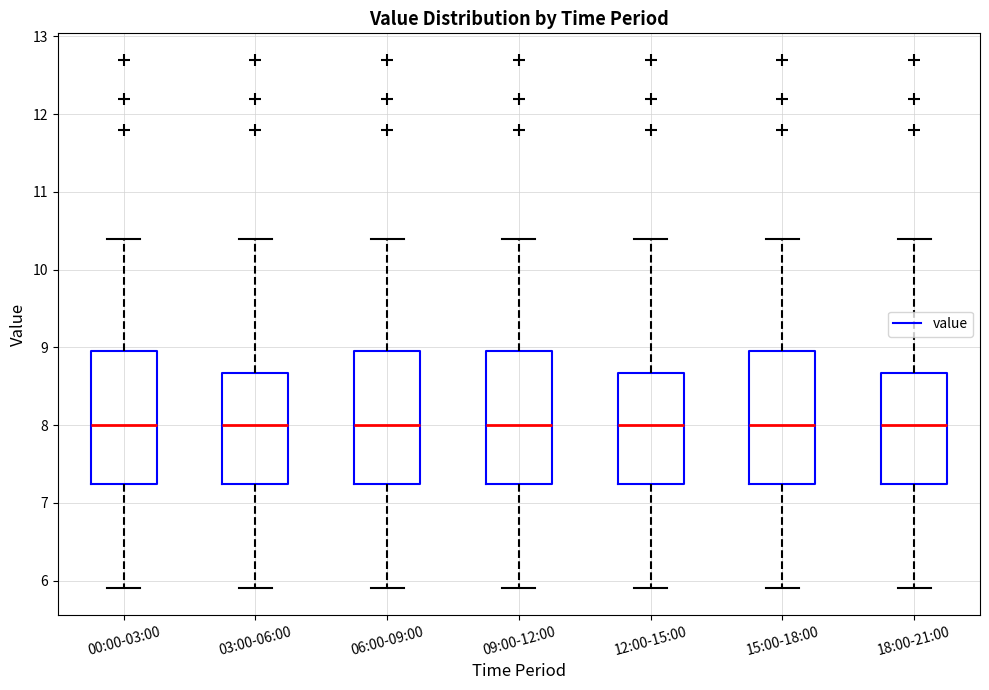

Reading left to right, transcribe this box plot: for each box, give where its median line is, the range the box spans, and where its two whiskers end, as read against the y-axis. The values are not printed on the chart, so give them approximately, as read against the axis.

00:00-03:00: median 8.0, box 7.3 to 9.0, whiskers 5.9 to 10.4
03:00-06:00: median 8.0, box 7.3 to 8.7, whiskers 5.9 to 10.4
06:00-09:00: median 8.0, box 7.3 to 9.0, whiskers 5.9 to 10.4
09:00-12:00: median 8.0, box 7.3 to 9.0, whiskers 5.9 to 10.4
12:00-15:00: median 8.0, box 7.3 to 8.7, whiskers 5.9 to 10.4
15:00-18:00: median 8.0, box 7.3 to 9.0, whiskers 5.9 to 10.4
18:00-21:00: median 8.0, box 7.3 to 8.7, whiskers 5.9 to 10.4